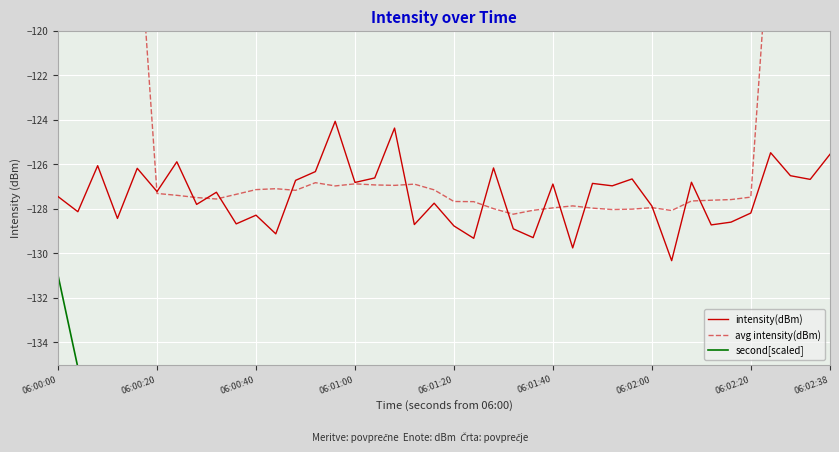

Is this an area chart (filled region under the line)?

No